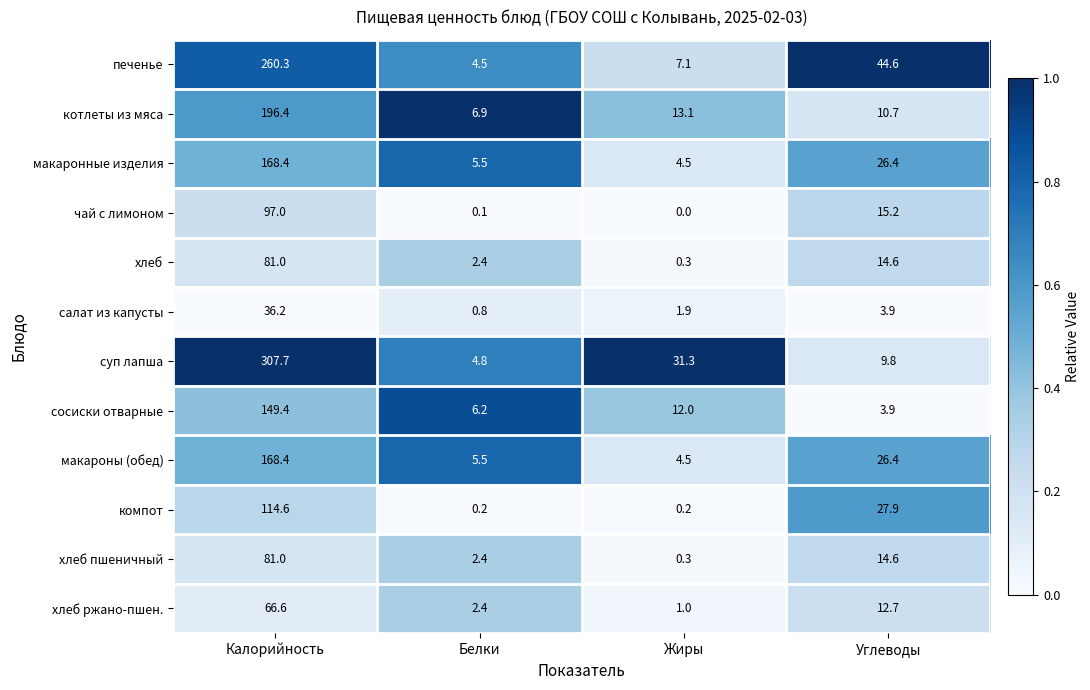

What is the sum of the макаронные изделия values at Углеводы and Калорийность?

194.8